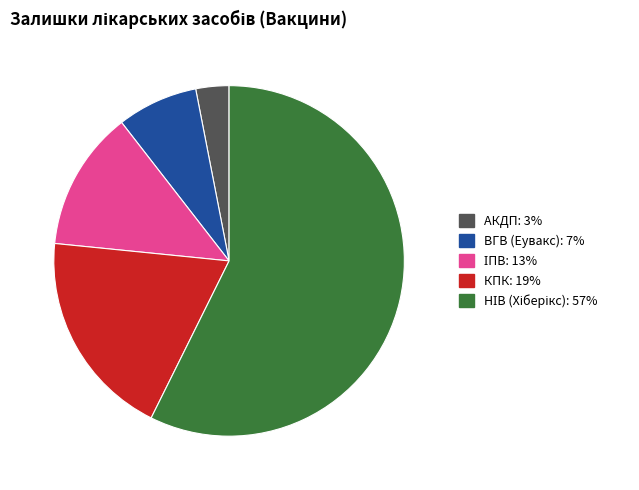

Which slice is the smallest?

АКДП